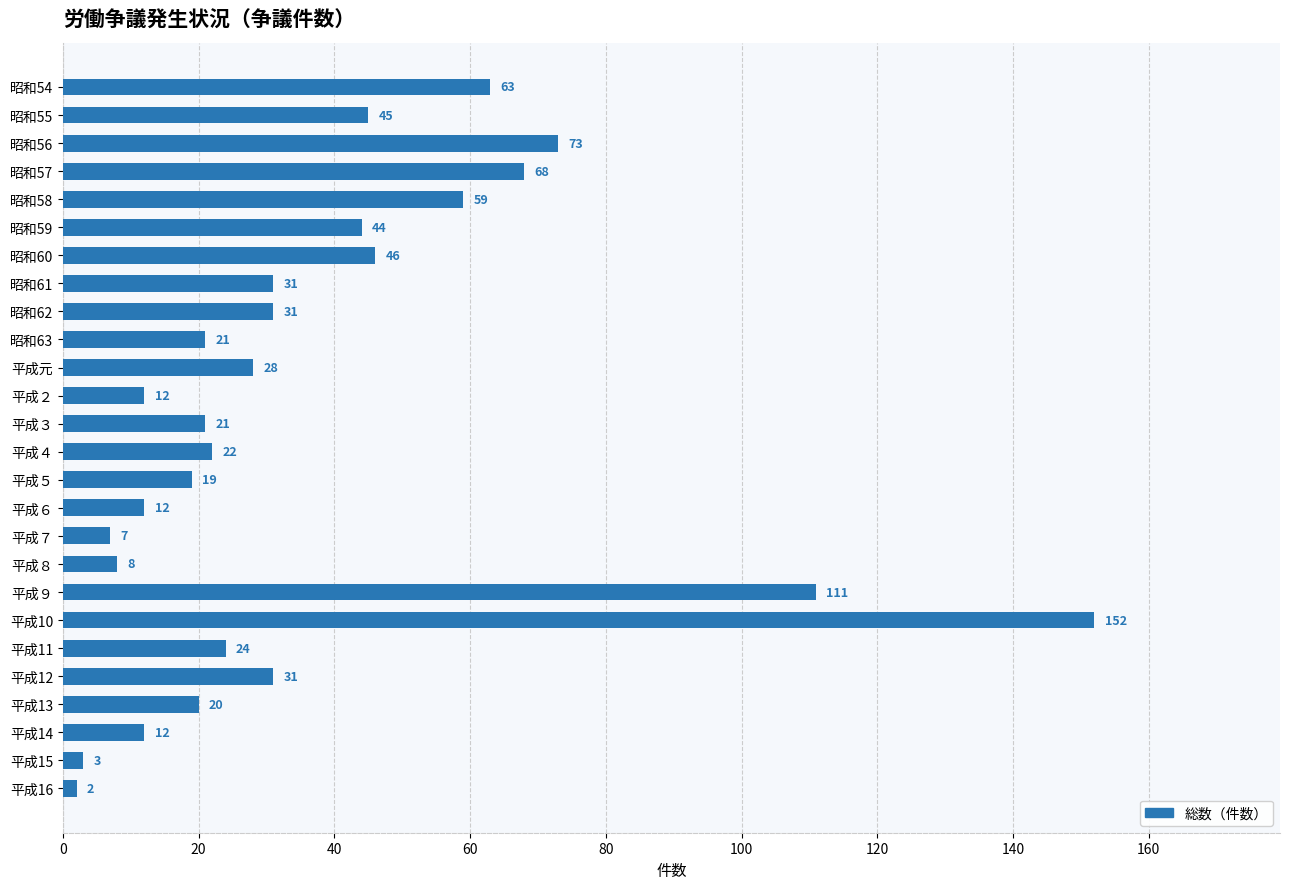

What is the label of the 5th bar from the top?

昭和58